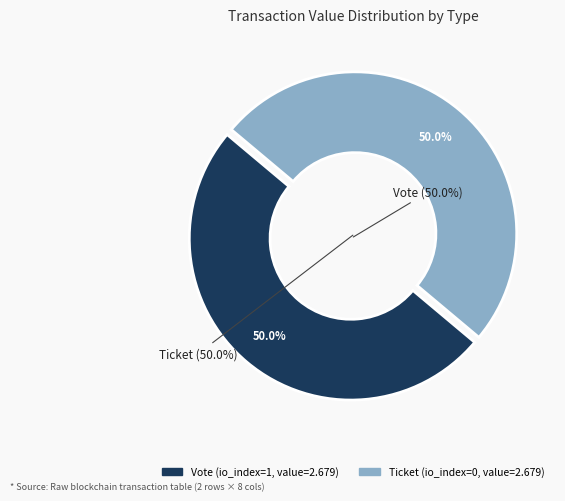

Which has a higher value, Ticket (io_index=0) or Vote (io_index=1)?

Vote (io_index=1)